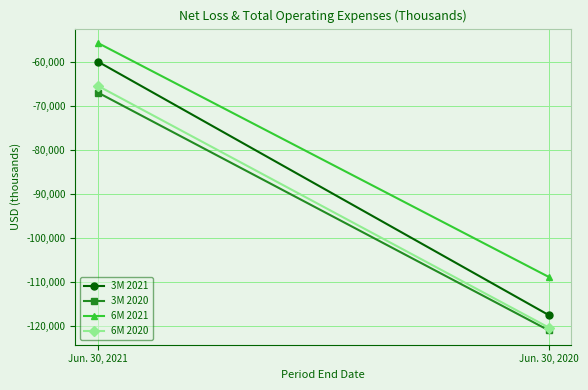

Reading right to left, transcribe all the data shown in this chart.

3M 2021: Jun. 30, 2020=-117473	Jun. 30, 2021=-59832
3M 2020: Jun. 30, 2020=-120944	Jun. 30, 2021=-66870
6M 2021: Jun. 30, 2020=-108799	Jun. 30, 2021=-55596
6M 2020: Jun. 30, 2020=-120306	Jun. 30, 2021=-65339